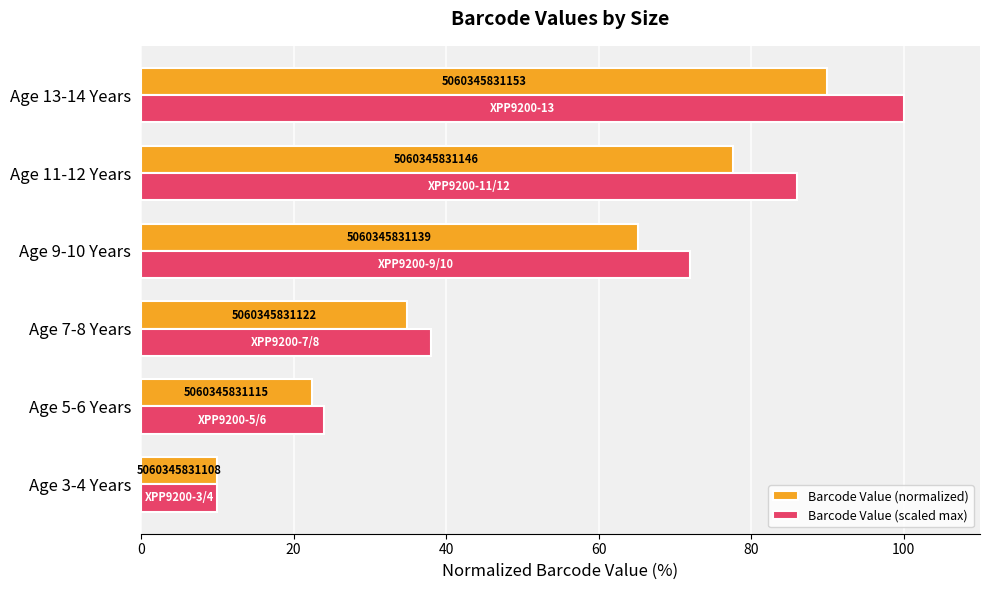

What is the sum of all Barcode Value (scaled max) values?

330.0